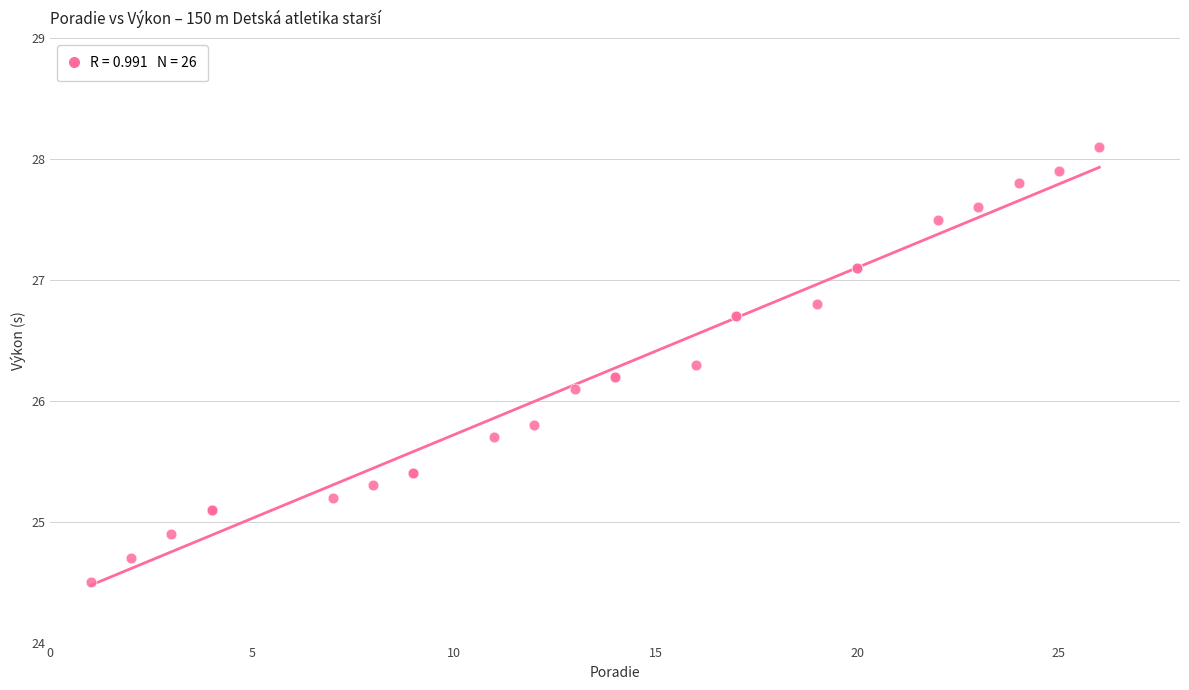

What Y value in the scatter plot is closest to 26?

26.1